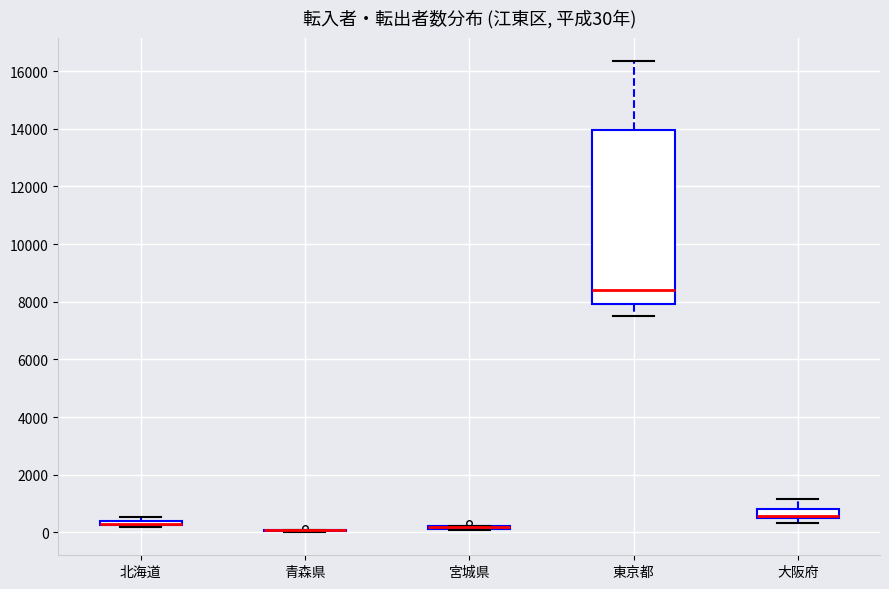

Comparing the boxes themselves (not the whiskers), which one is the tallest?

東京都